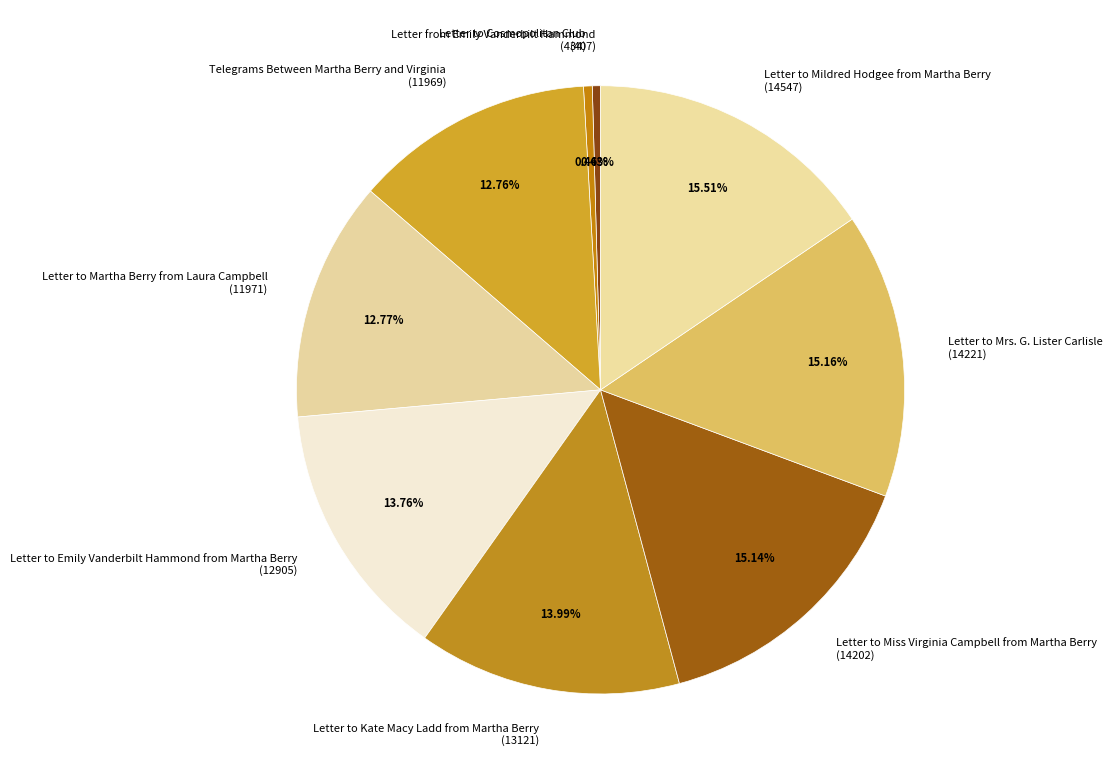

Which has a higher value, Letter from Emily Vanderbilt Hammond or Letter to Miss Virginia Campbell from Martha Berry?

Letter to Miss Virginia Campbell from Martha Berry